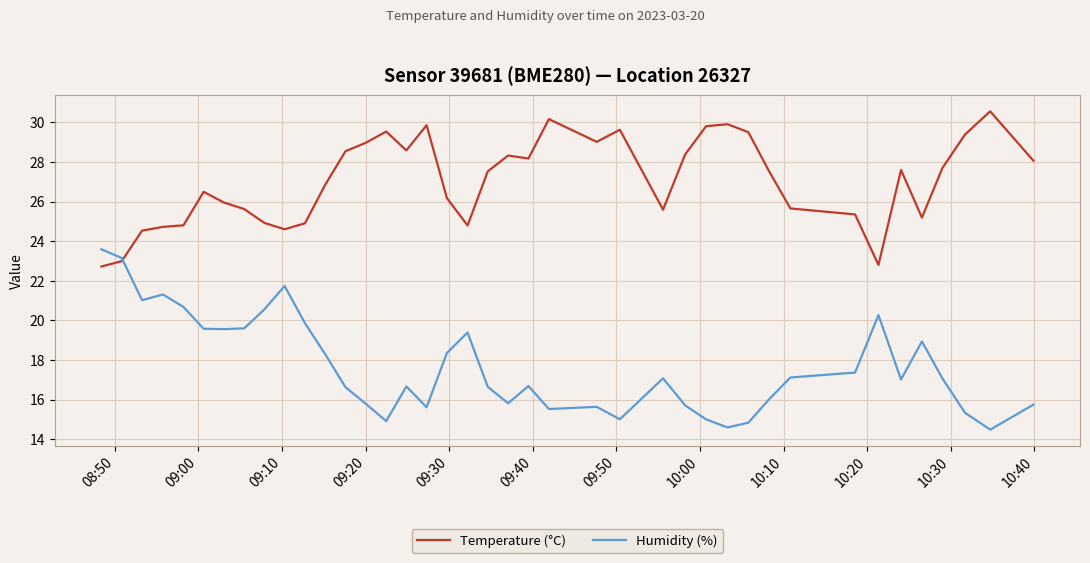

Which series has the widest spread of values?

Humidity (%)